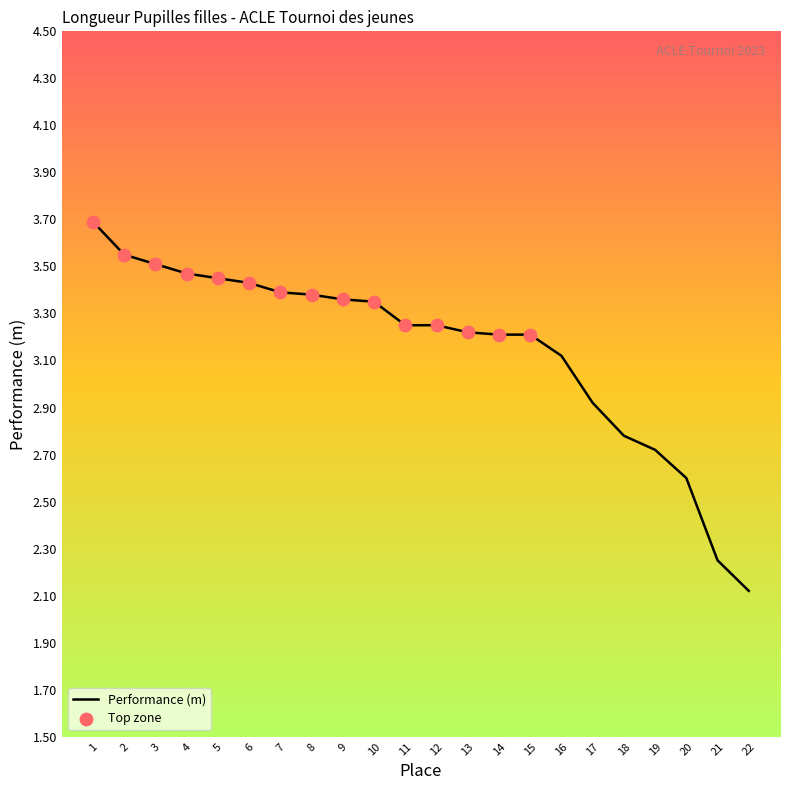

What is the change in value from 13 to 21?

-1.0